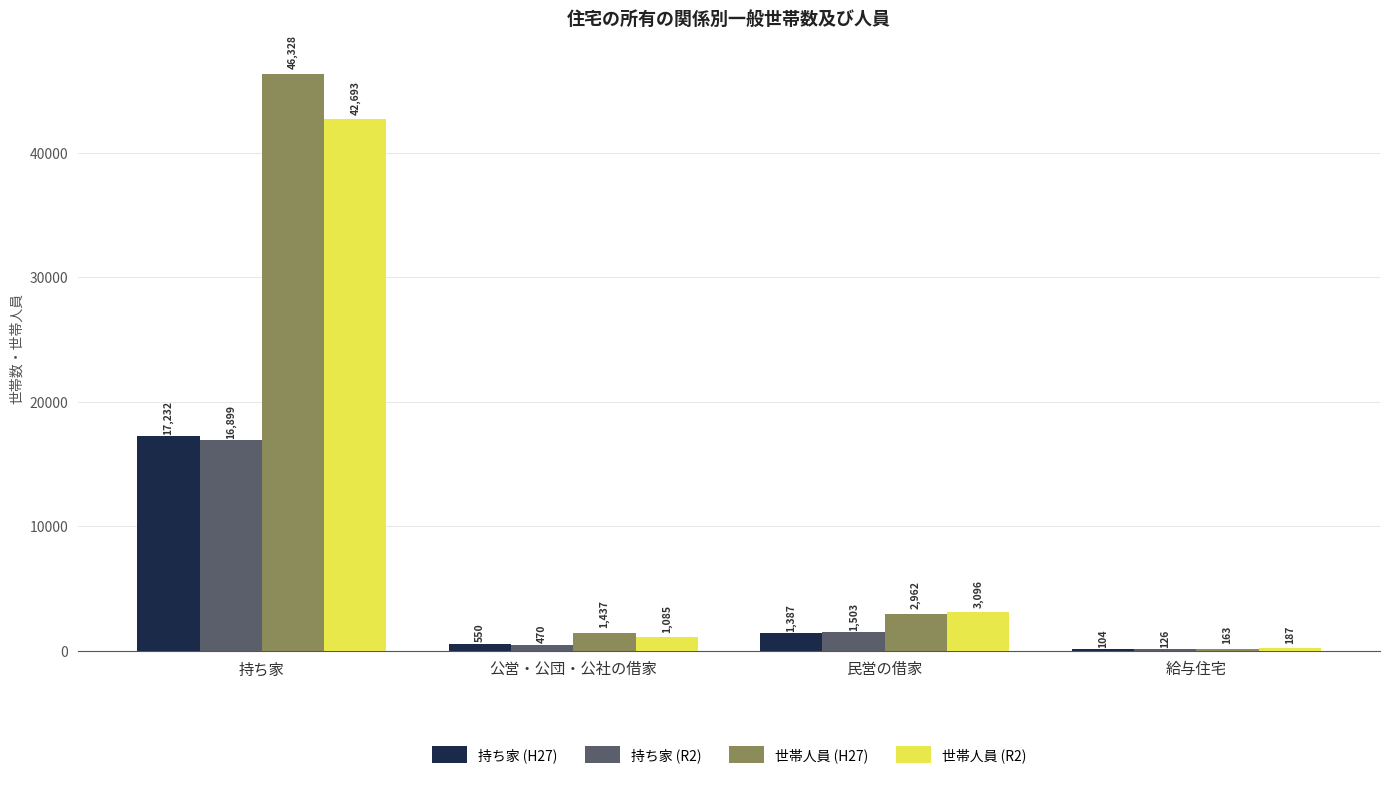

The 世帯人員 (R2) series shows 42693 at 持ち家. True or false?

True